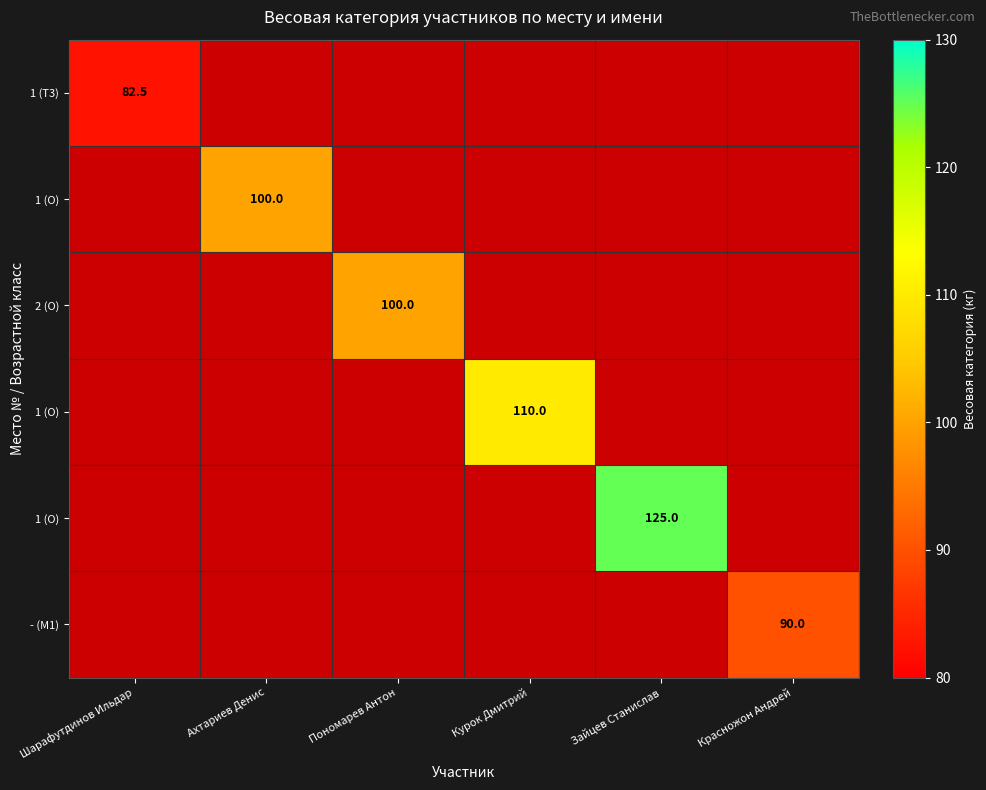

How many categories are shown in the chart?

6